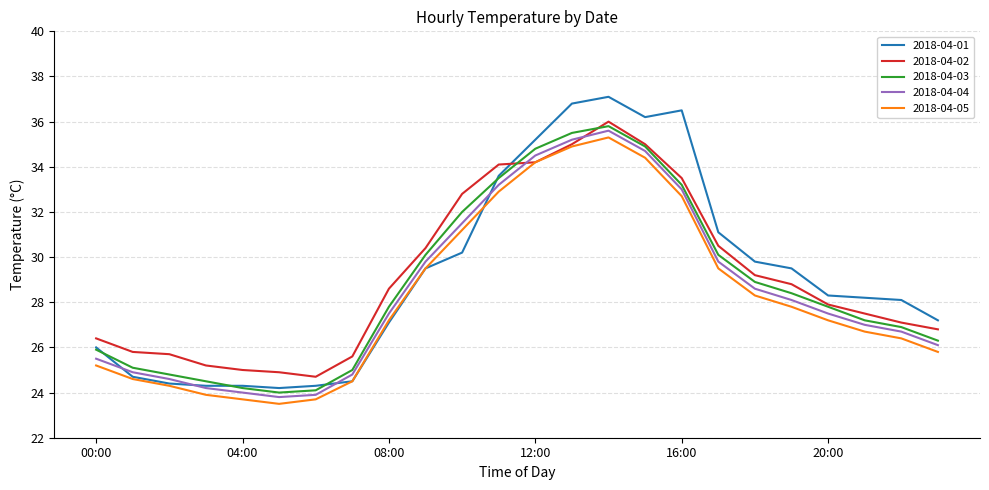

Which series has the largest range (max minus min)?

2018-04-01